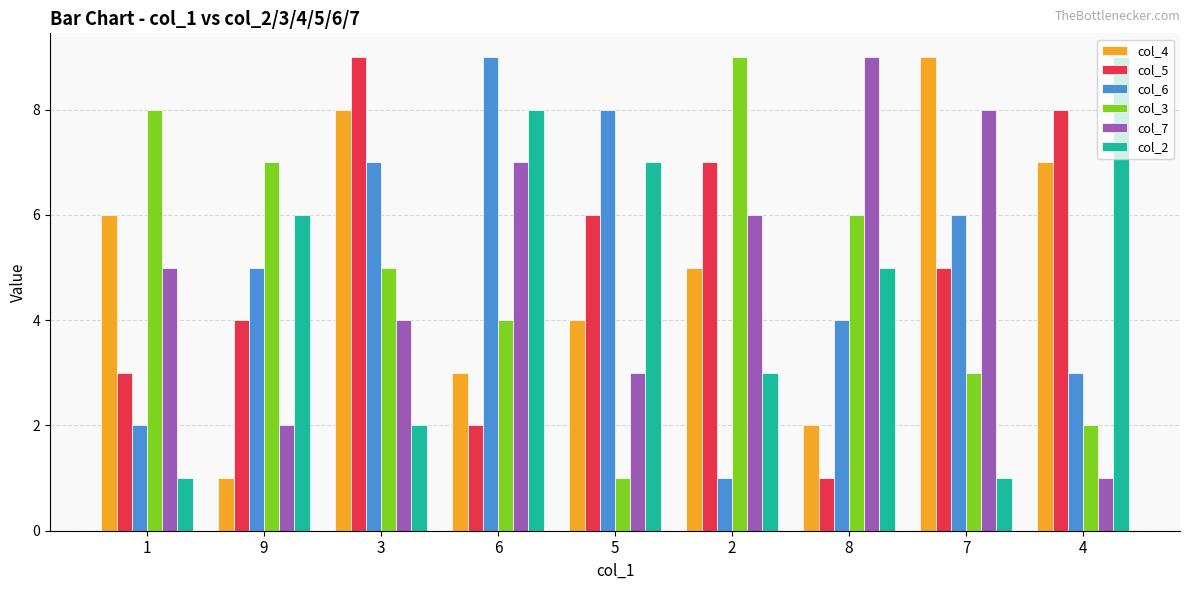

What is the minimum value for col_6?

1